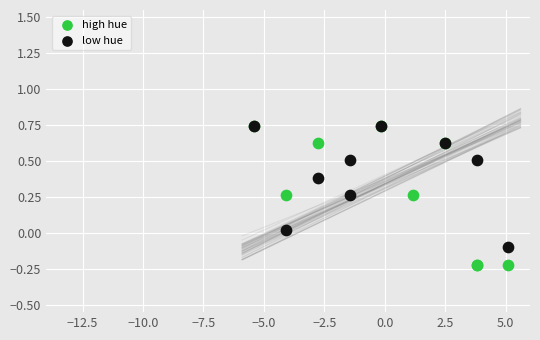

Which series contains the lowest Y value?

high hue